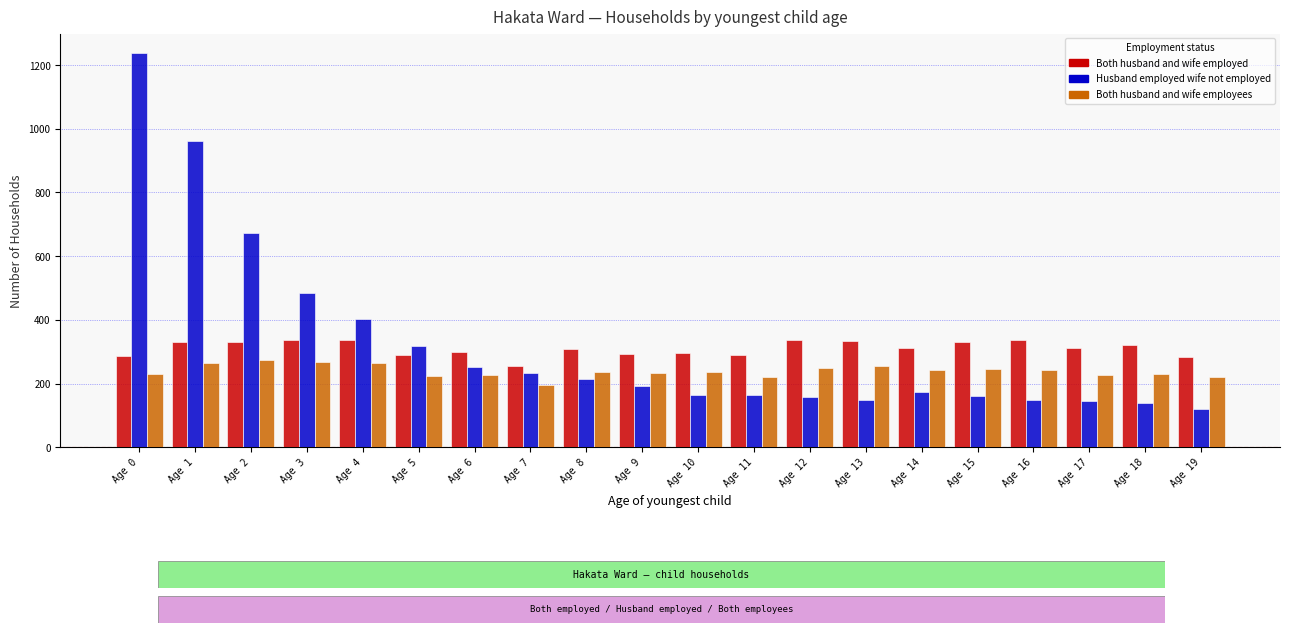

What is the difference between the second highest and second lowest values in the Husband employed wife not employed series?

822